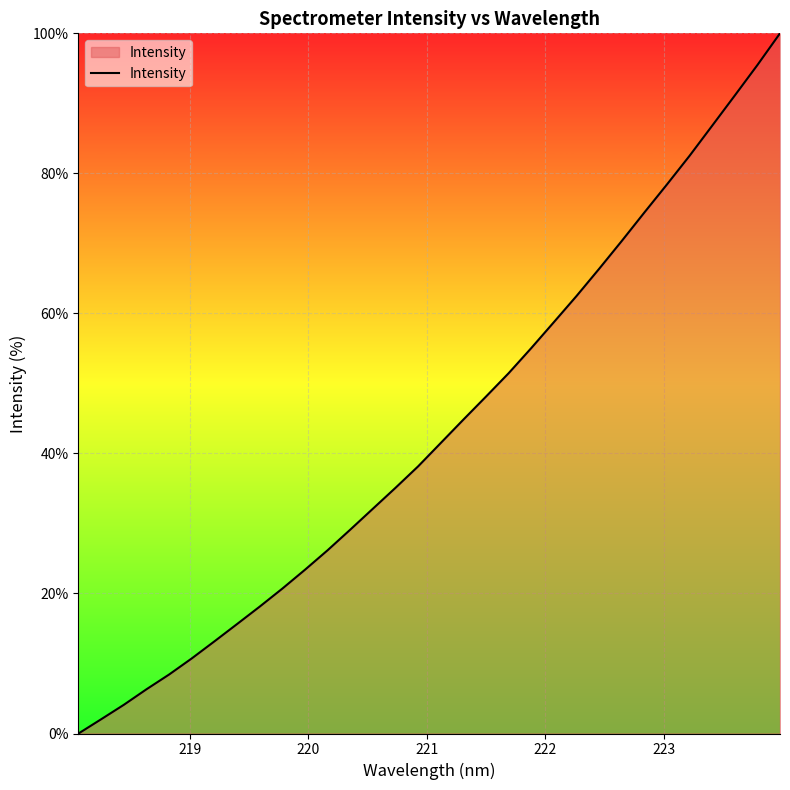

What is the greatest value displayed?

100.0